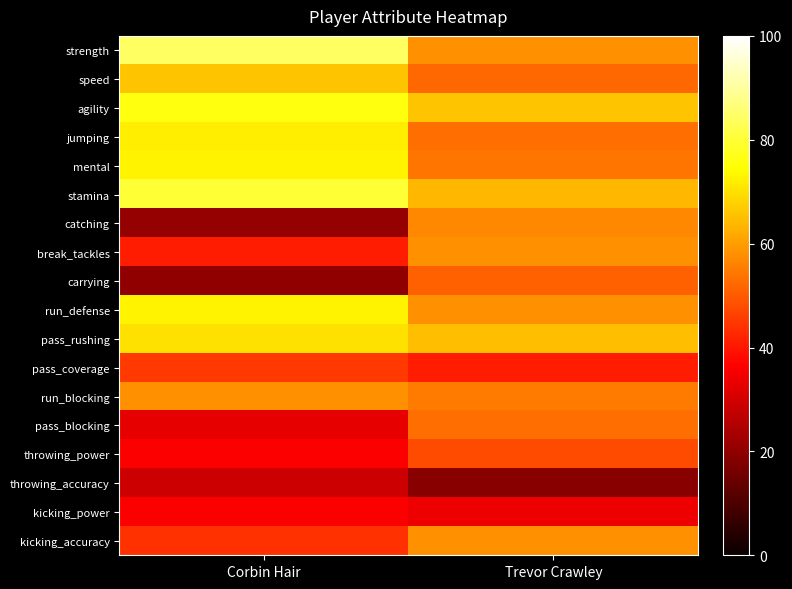

Which has a higher value, Corbin Hair or Trevor Crawley?

Corbin Hair